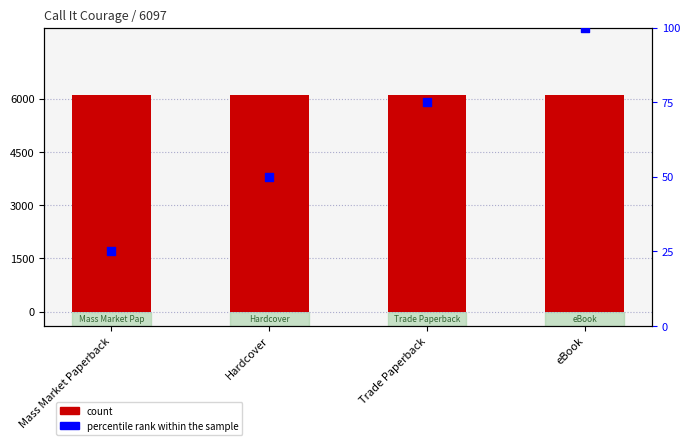

At which category is the sum across all series the highest?

eBook